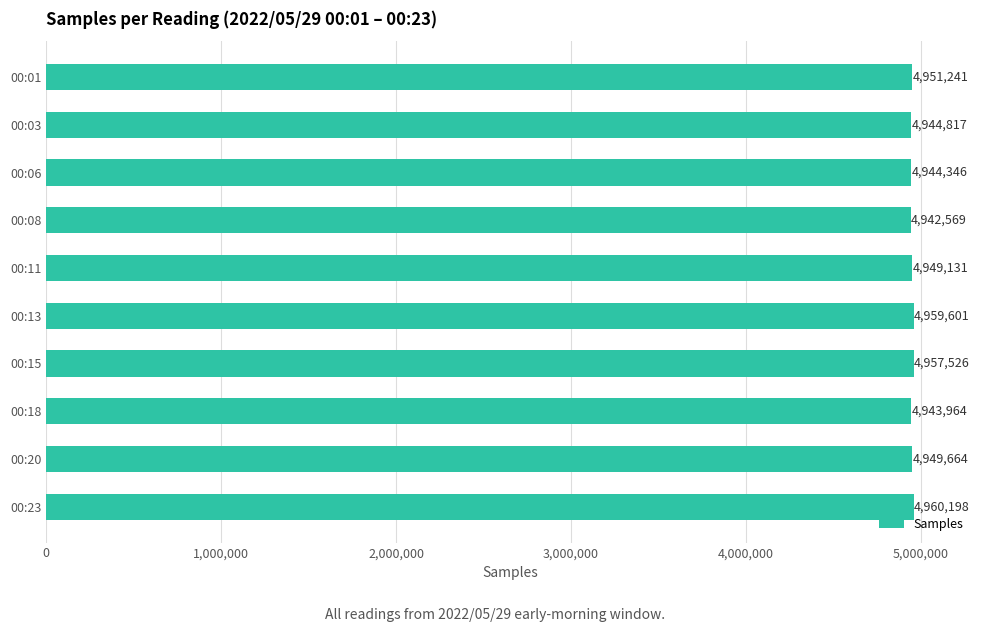

Rank the categories by value from highest to lowest.

00:23, 00:13, 00:15, 00:01, 00:20, 00:11, 00:03, 00:06, 00:18, 00:08